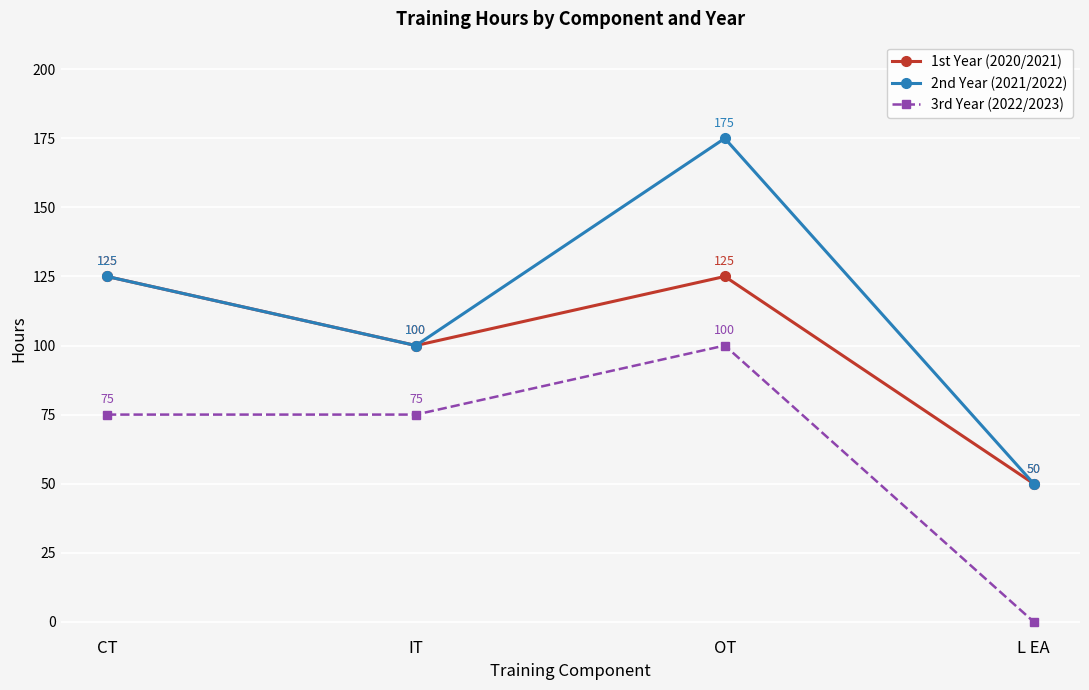

How many 3rd Year (2022/2023) values are between 75 and 100?

3